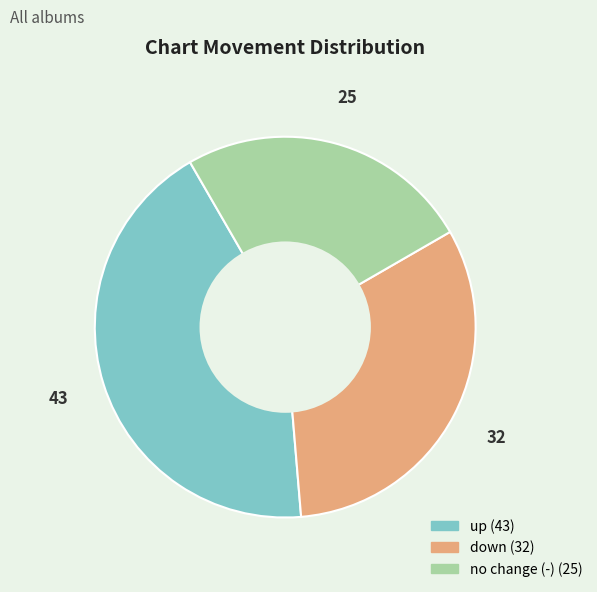

Does any single category account for the majority?

No